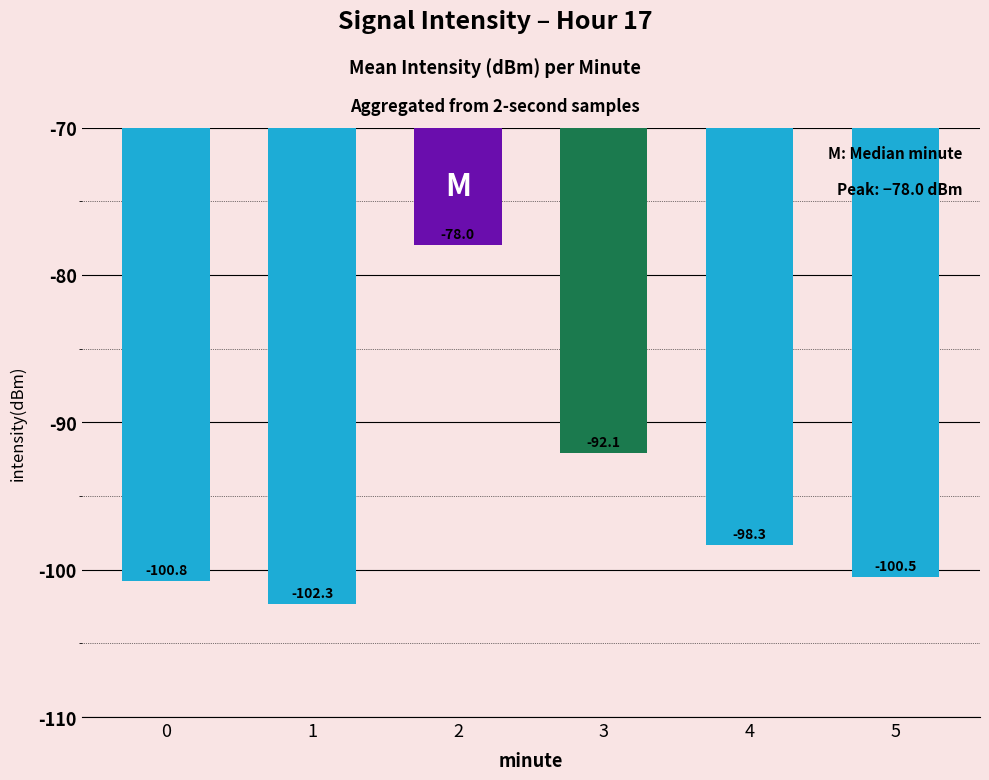

List the labels in order of value, largest first.

2, 3, 4, 5, 0, 1